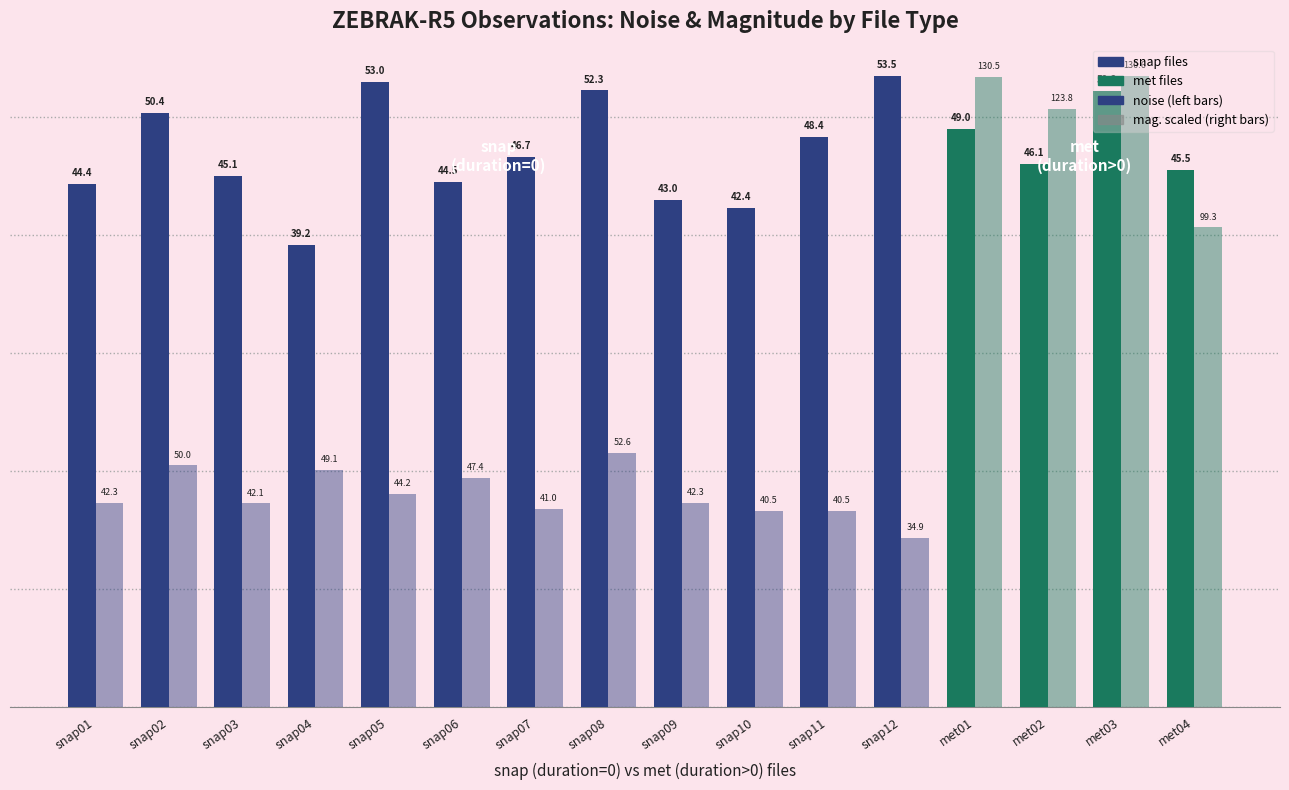

How many categories are shown in the chart?

16